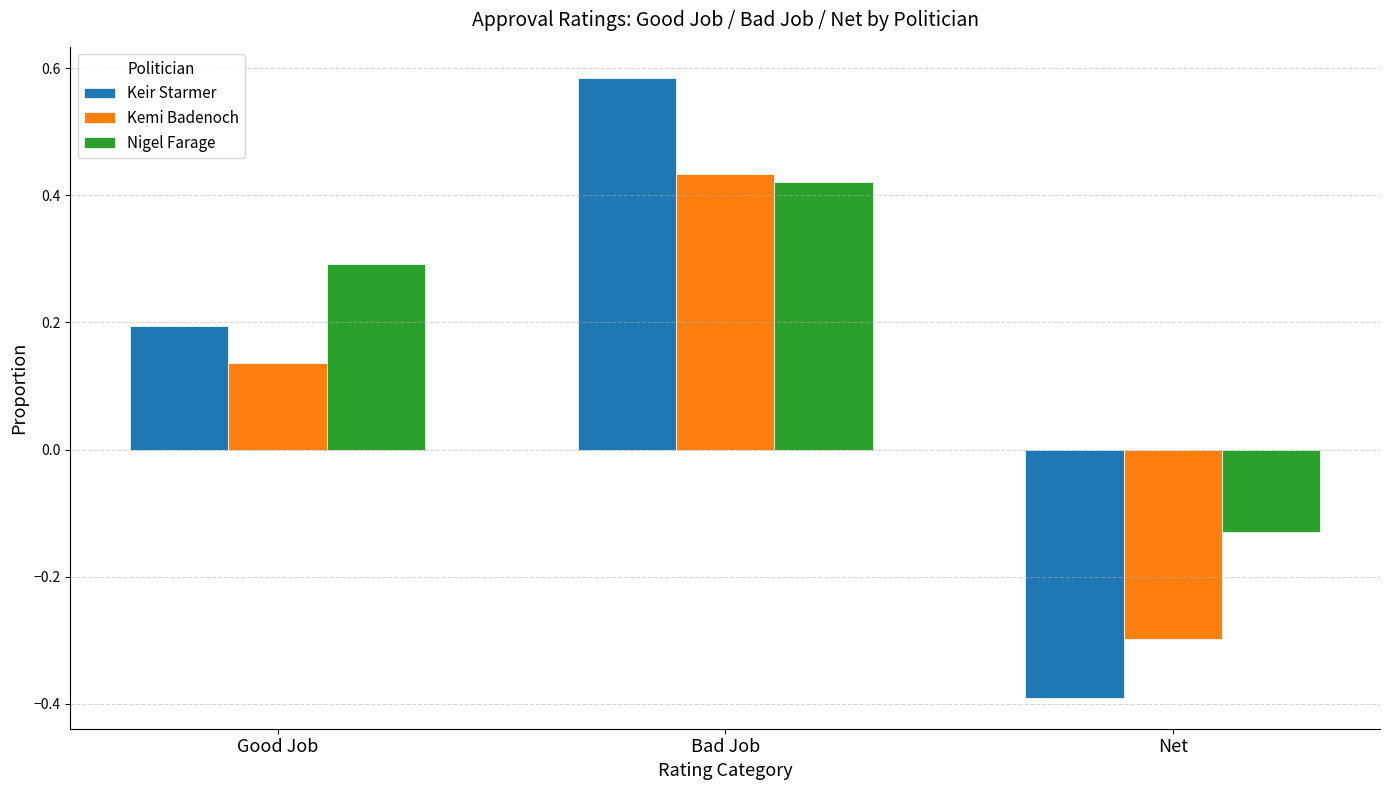

At which label is Nigel Farage closest to 0?

Net